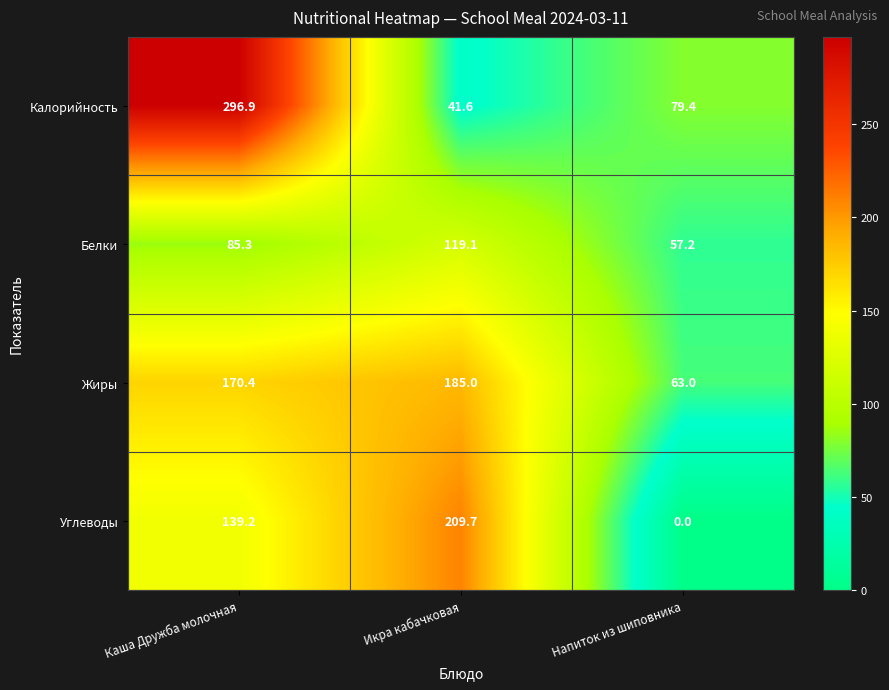

What is the average value of the Калорийность series?

139.3